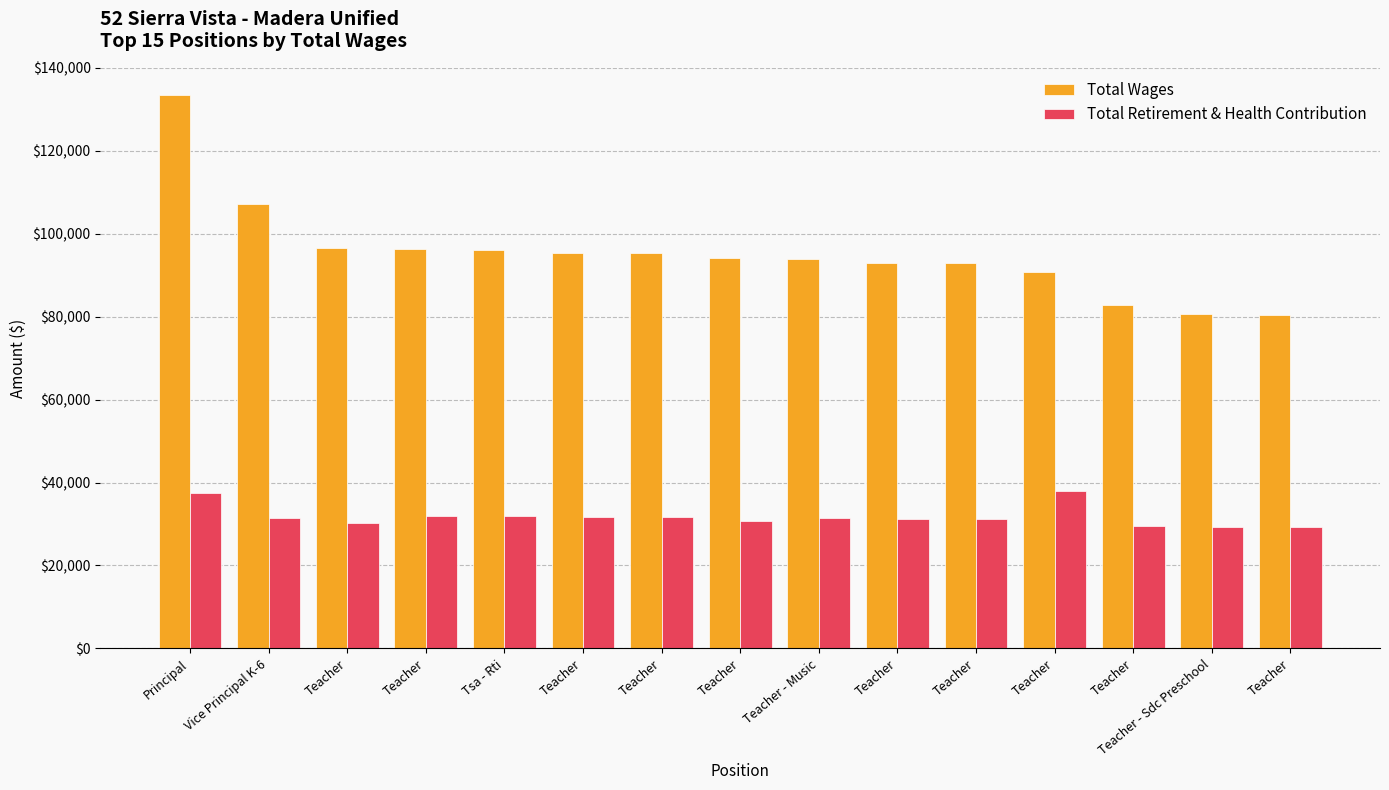

Reading right to left, extract all data points from this chart.

Total Wages: 80398	80689	82783	90774	92895	92923	93898	94273	95250	95328	96164	96303	96517	107082	133356
Total Retirement & Health Contribution: 29228	29271	29621	37869	31301	31312	31465	30647	31692	31706	31846	31868	30173	31496	37562